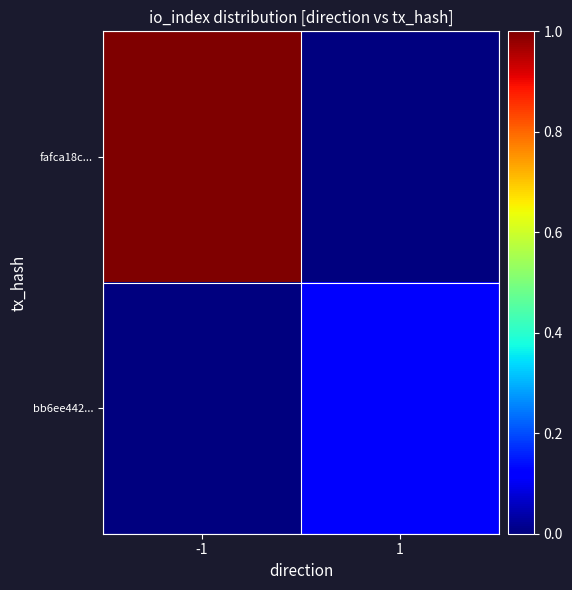

List the series in order of their peak value, lowest first.

bb6ee442..., fafca18c...